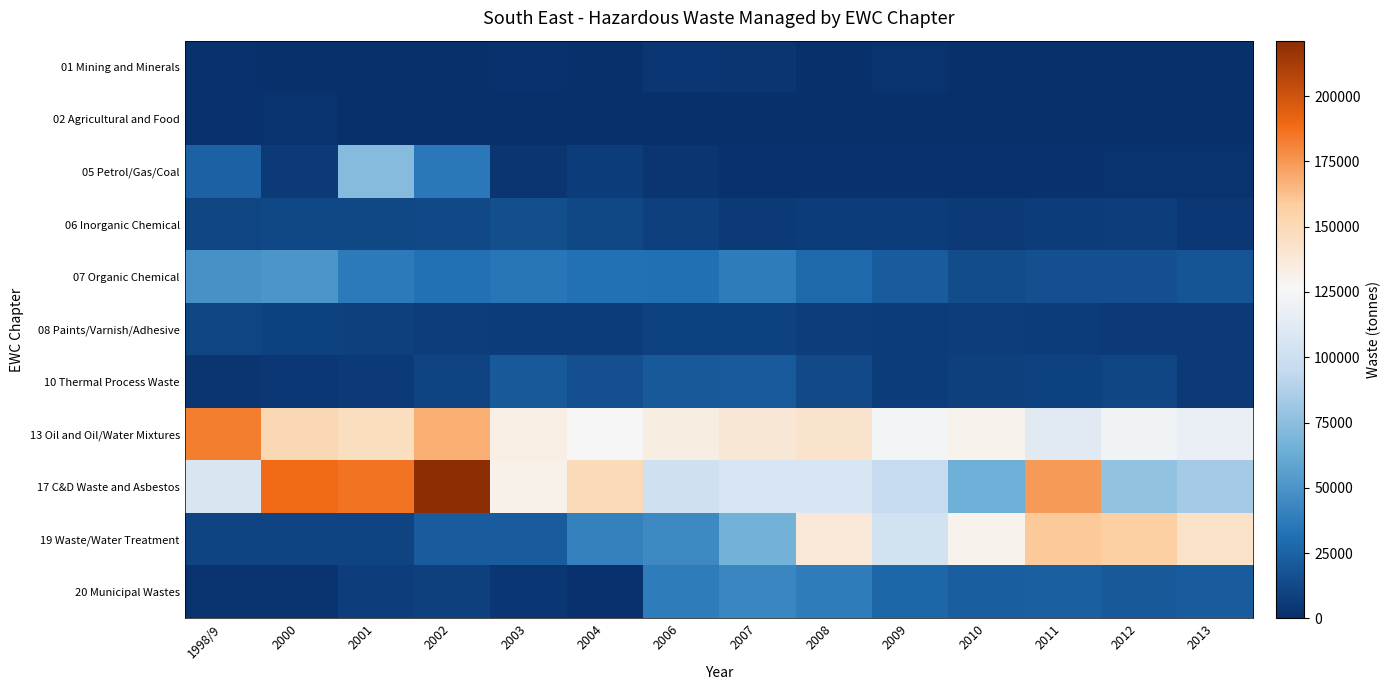

What is the greatest value displayed?

221197.9